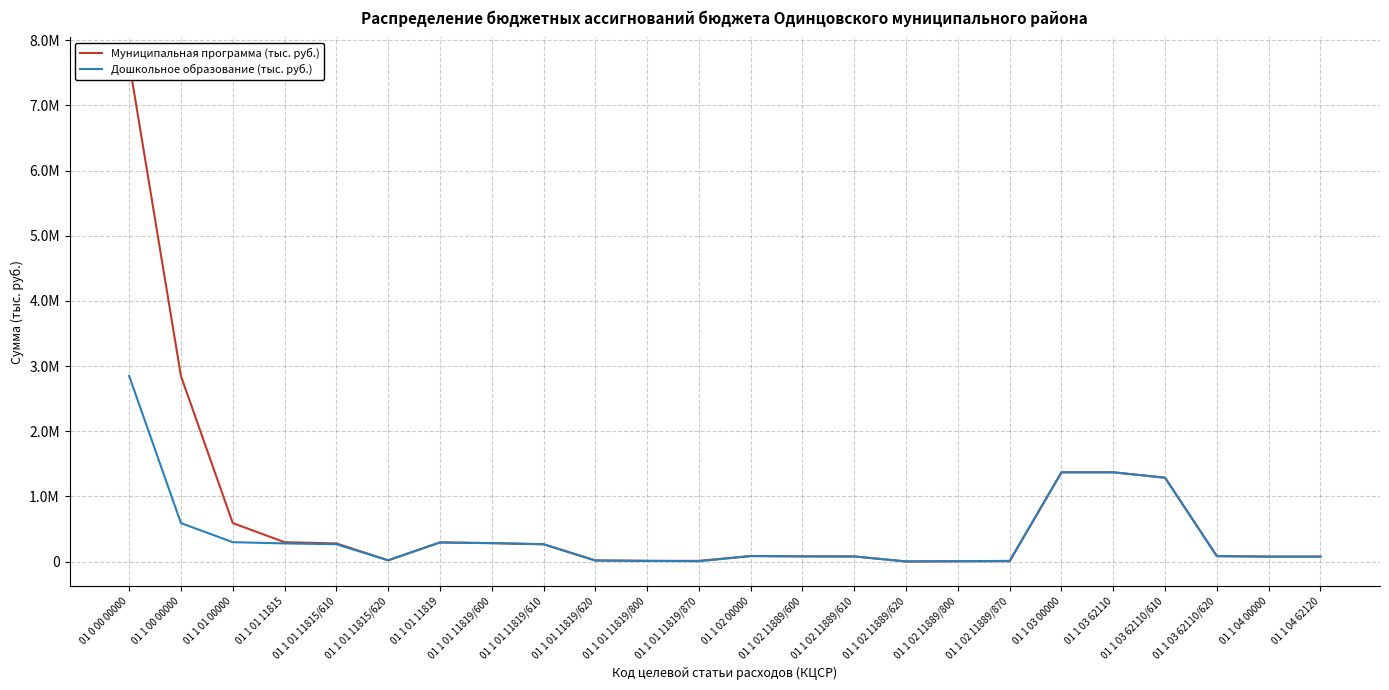

Which series has the largest total across all categories?

Муниципальная программа (тыс. руб.)